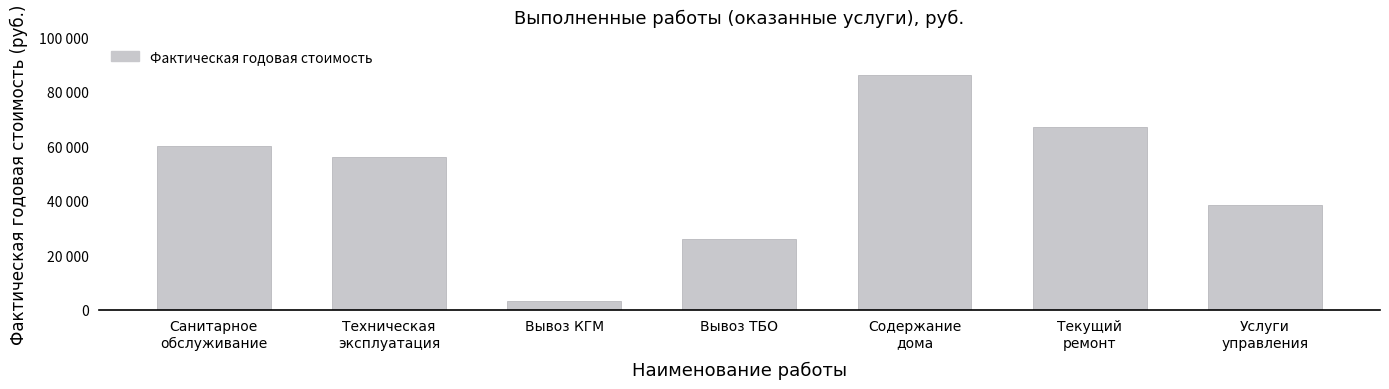

Is it true that the value at Содержание
дома is 85974.1?

True